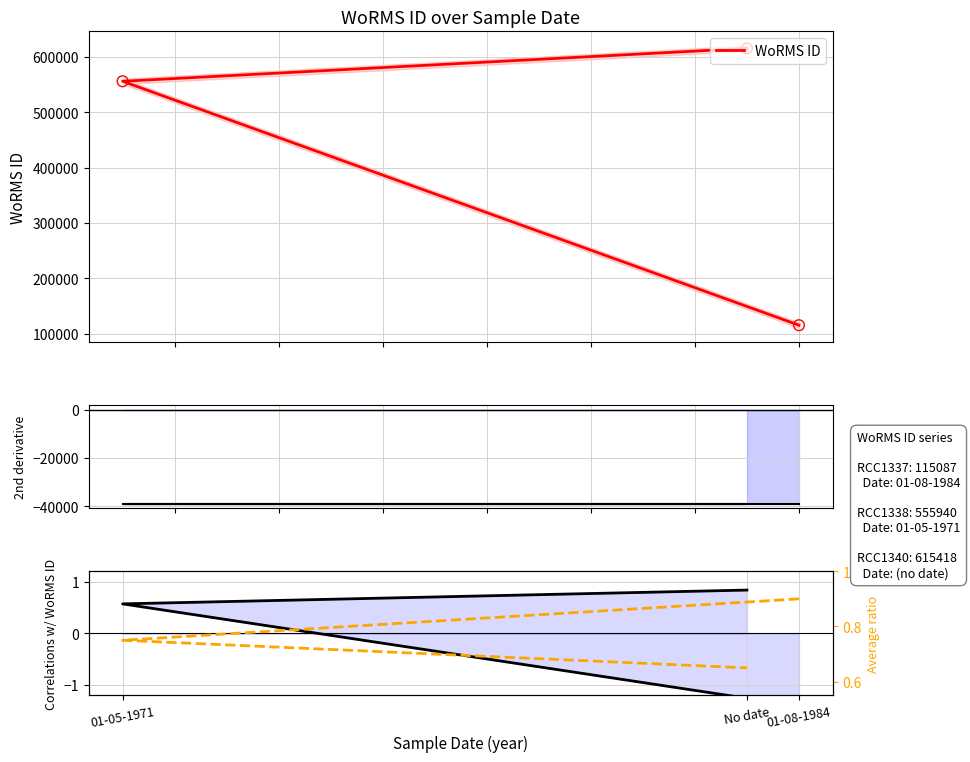

At which category is the sum across all series the highest?

No date